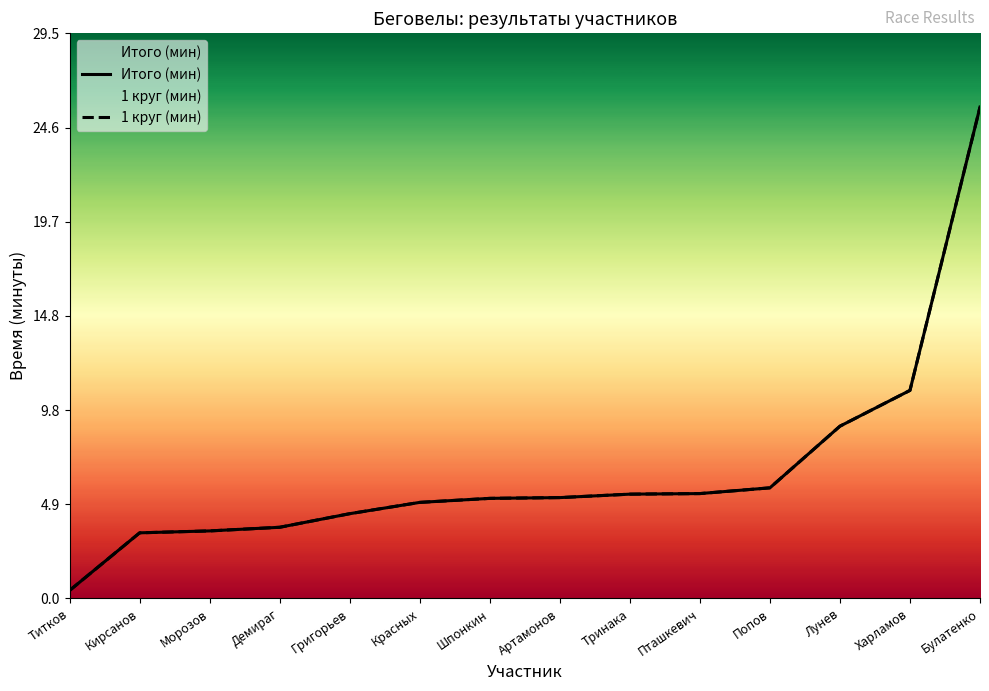

Which series has the largest range (max minus min)?

Итого (мин)